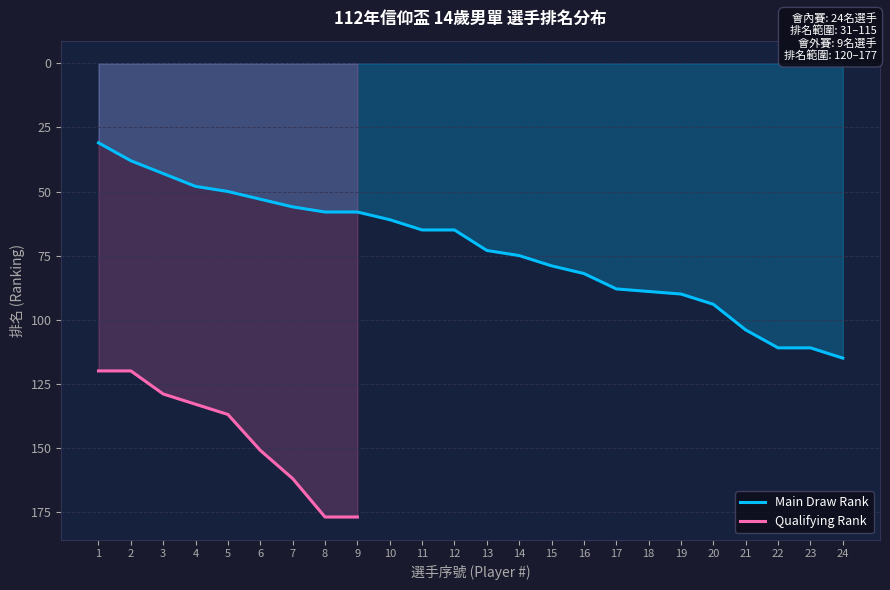

Where does the data first go above 73?

14